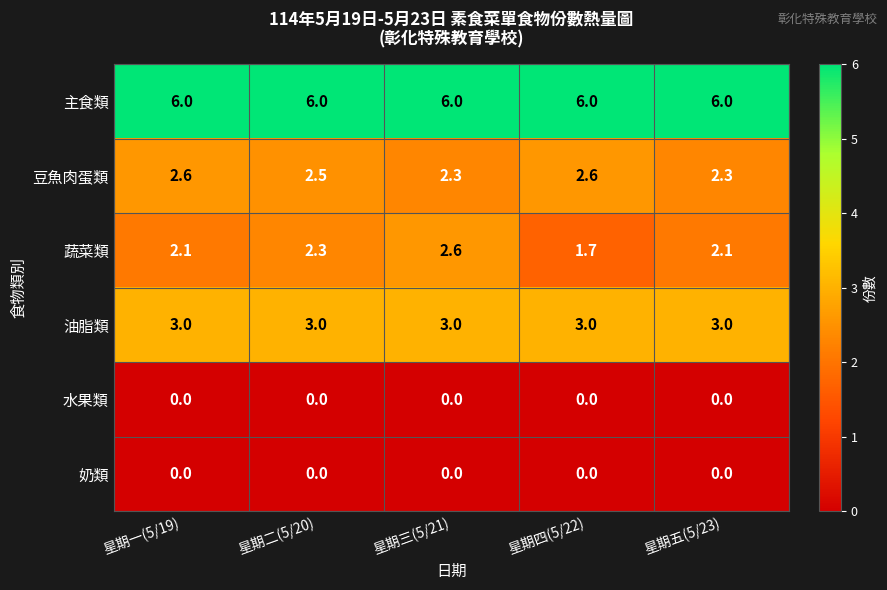

True or false: 油脂類 has a value of 4.8 at 星期三(5/21).

False